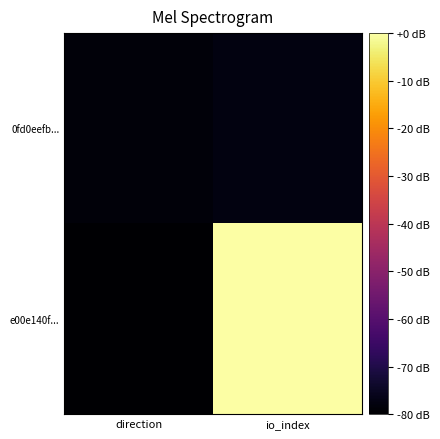

List the series in order of their overall mean, lowest first.

0fd0eefb..., e00e140f...